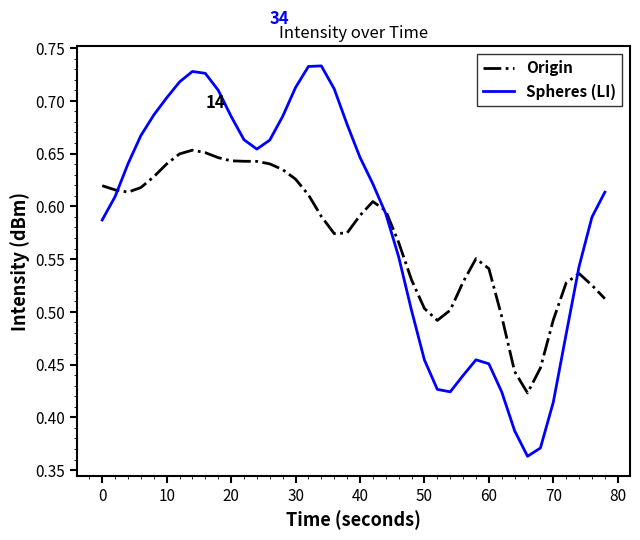

True or false: Origin has more than 1 interior local peaks.

True